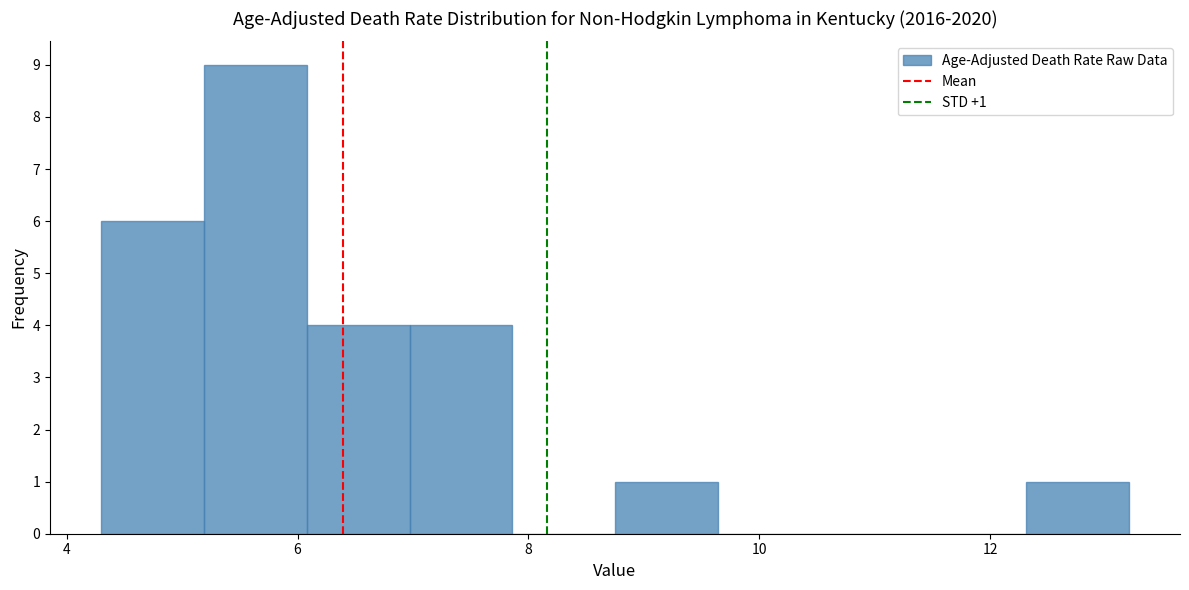

Over which range of the x-axis is the bar tallest?

5.2 to 6.0